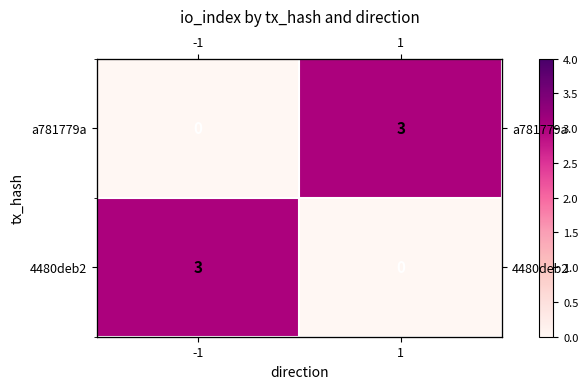

What is the spread (max minus min) of values at 1?

3